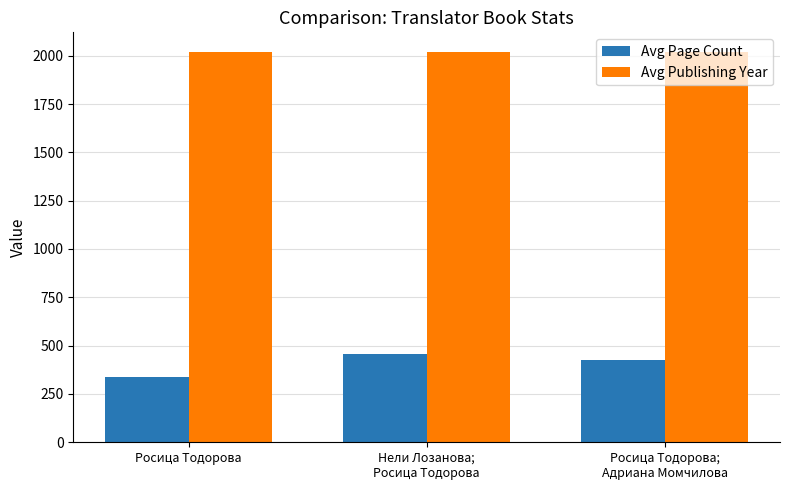

What is the approximate value of Avg Publishing Year at Росица Тодорова;
Адриана Момчилова?

2019